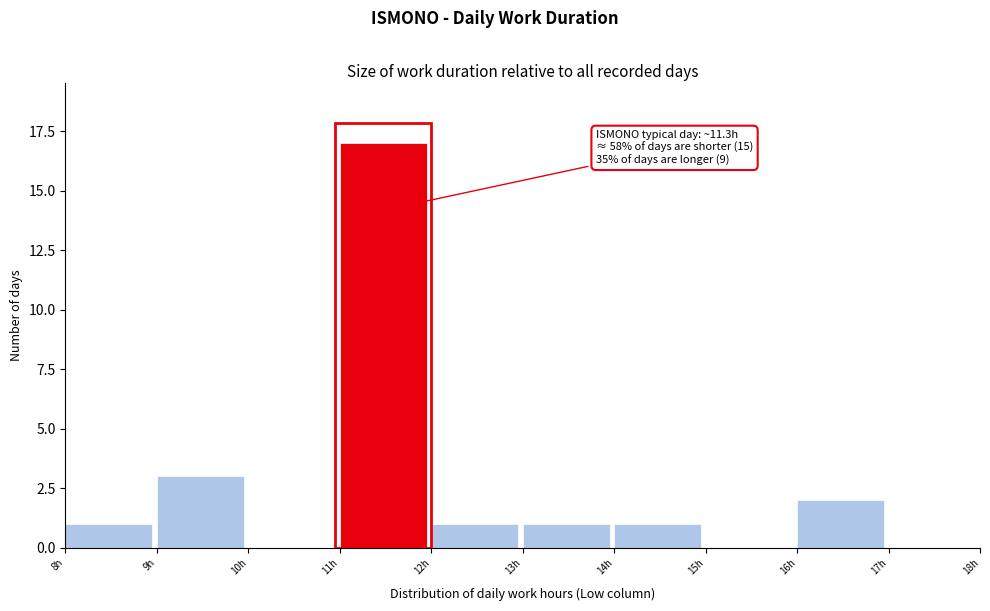

Over which range of the x-axis is the bar tallest?

11 to 12